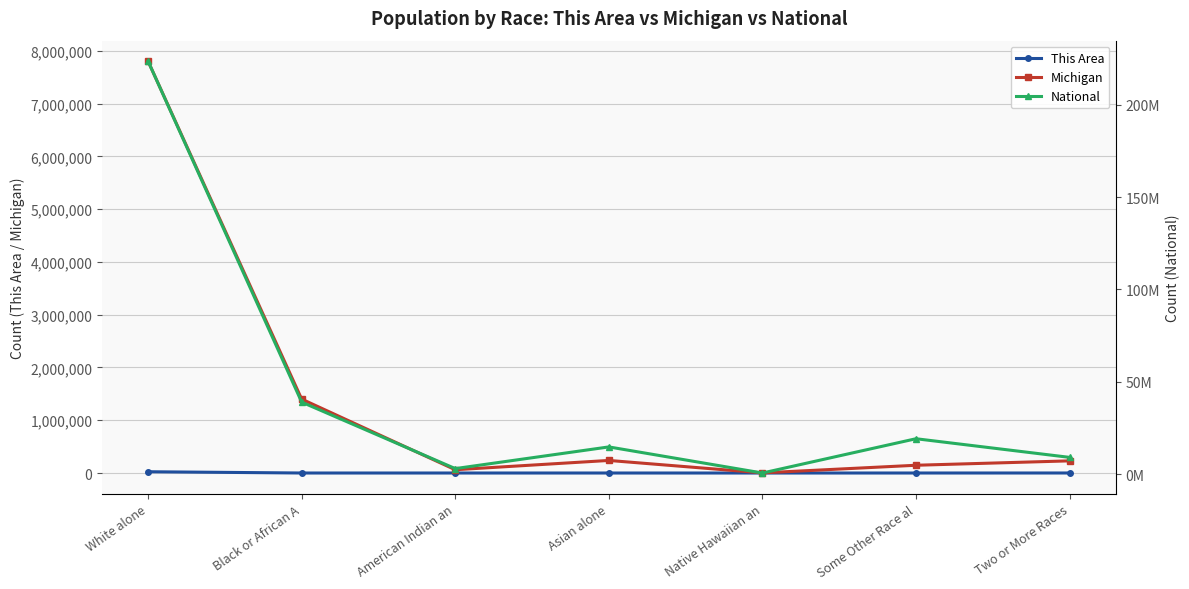

What are all the series names shown in the legend?

This Area, Michigan, National